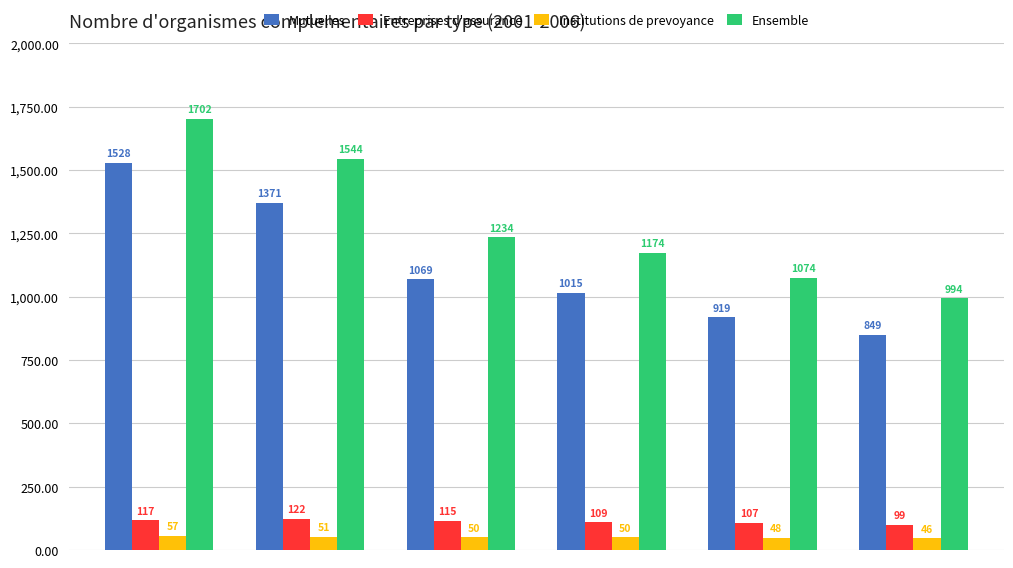

At how many categories does at least one series exceed 1498?

2